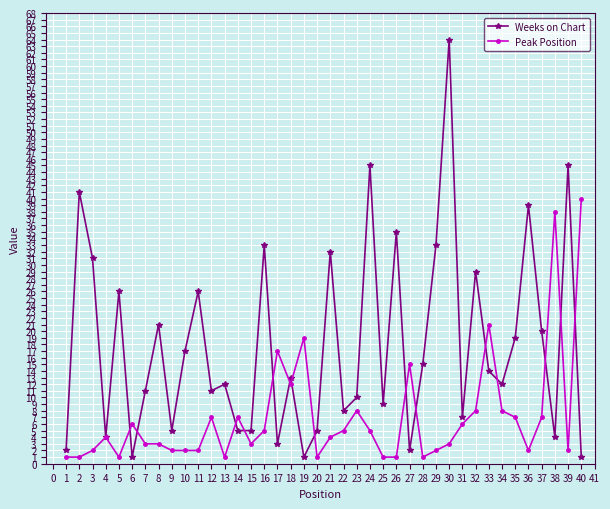

The Peak Position series shows 1 at 28. True or false?

True